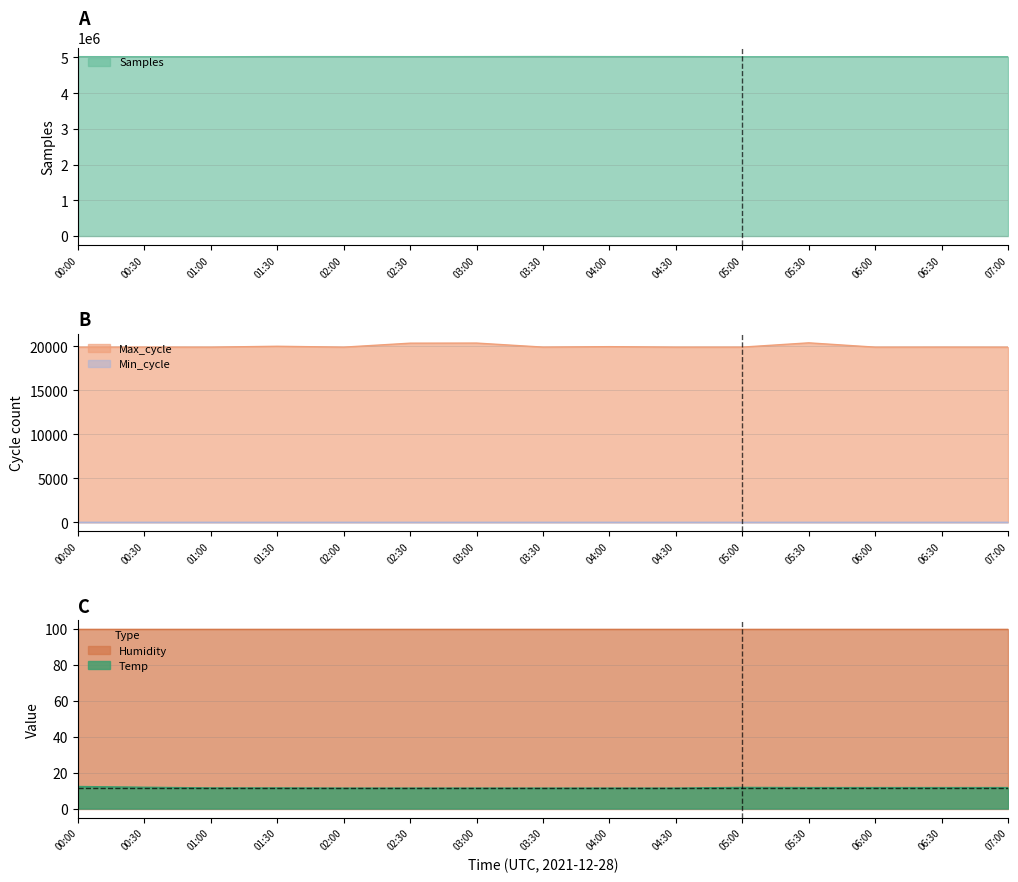

What is the minimum value for Samples?

5017480